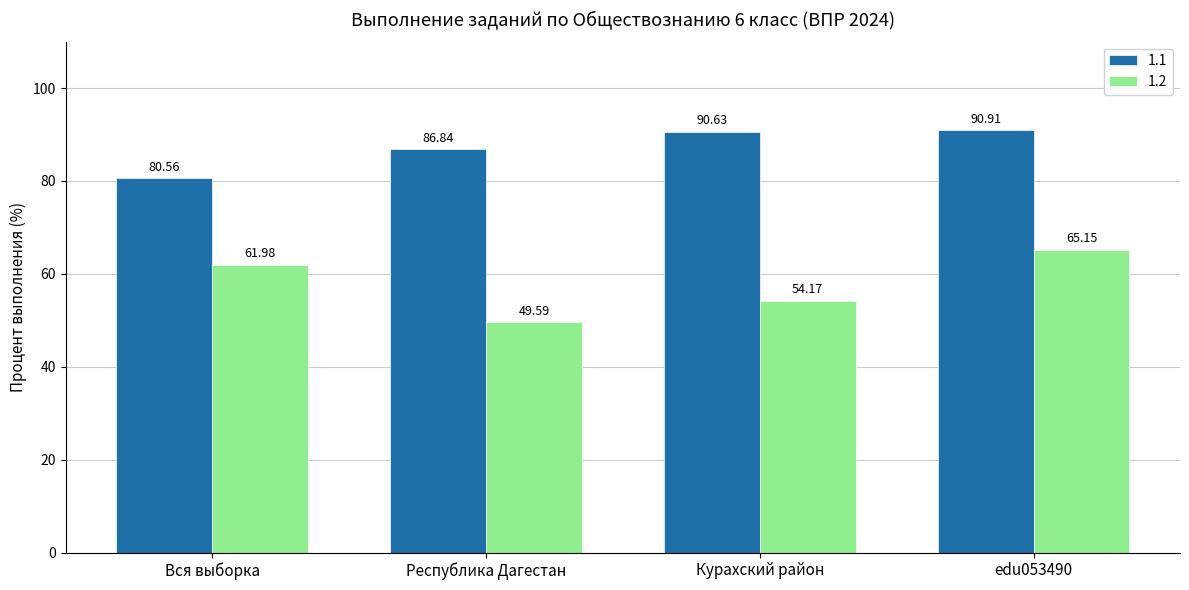

At which category is the sum across all series the highest?

edu053490